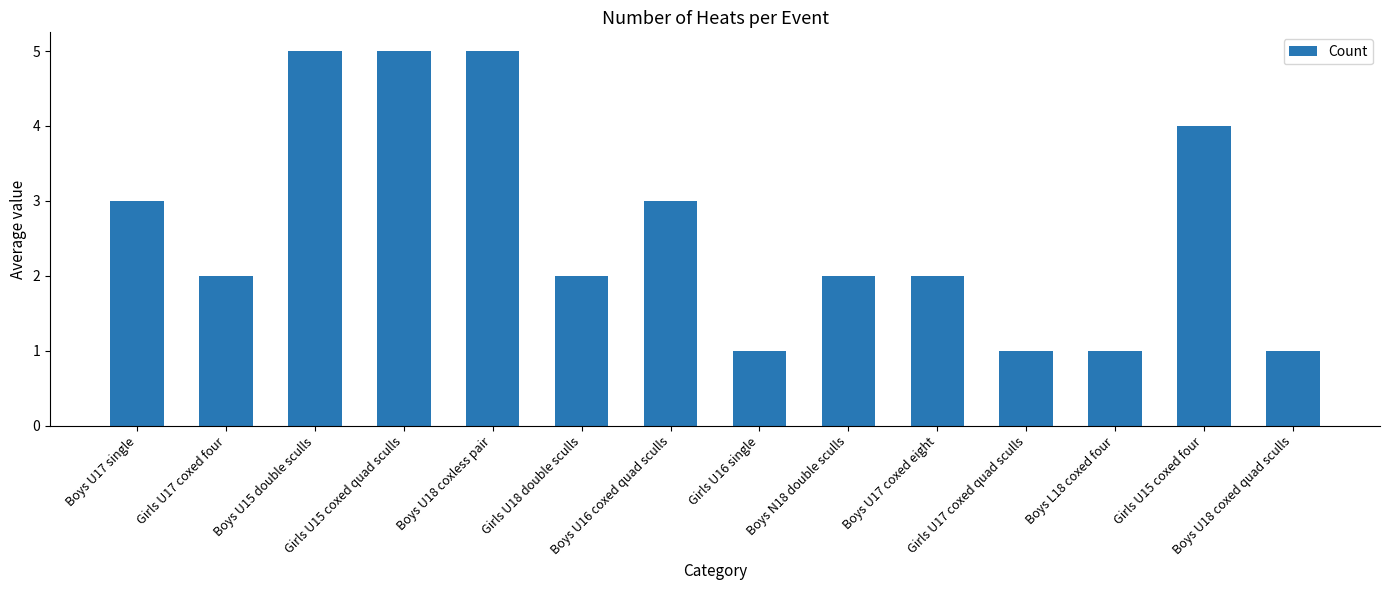

Reading left to right, list all the values displayed in this chart.

Boys U17 single=3	Girls U17 coxed four=2	Boys U15 double sculls=5	Girls U15 coxed quad sculls=5	Boys U18 coxless pair=5	Girls U18 double sculls=2	Boys U16 coxed quad sculls=3	Girls U16 single=1	Boys N18 double sculls=2	Boys U17 coxed eight=2	Girls U17 coxed quad sculls=1	Boys L18 coxed four=1	Girls U15 coxed four=4	Boys U18 coxed quad sculls=1